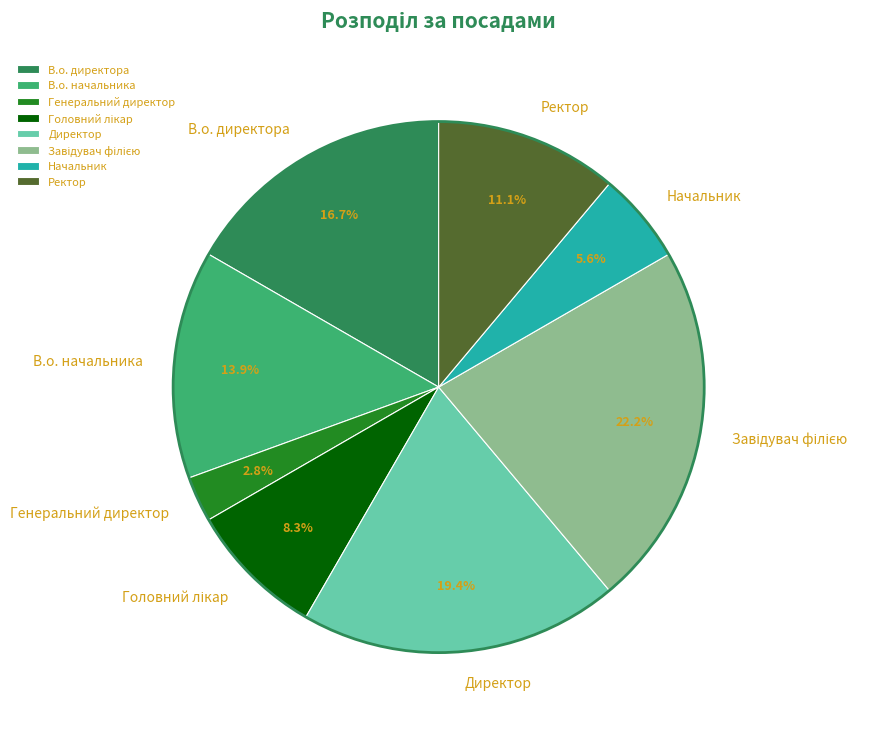

The В.о. директора slice represents 30% of the pie. True or false?

False